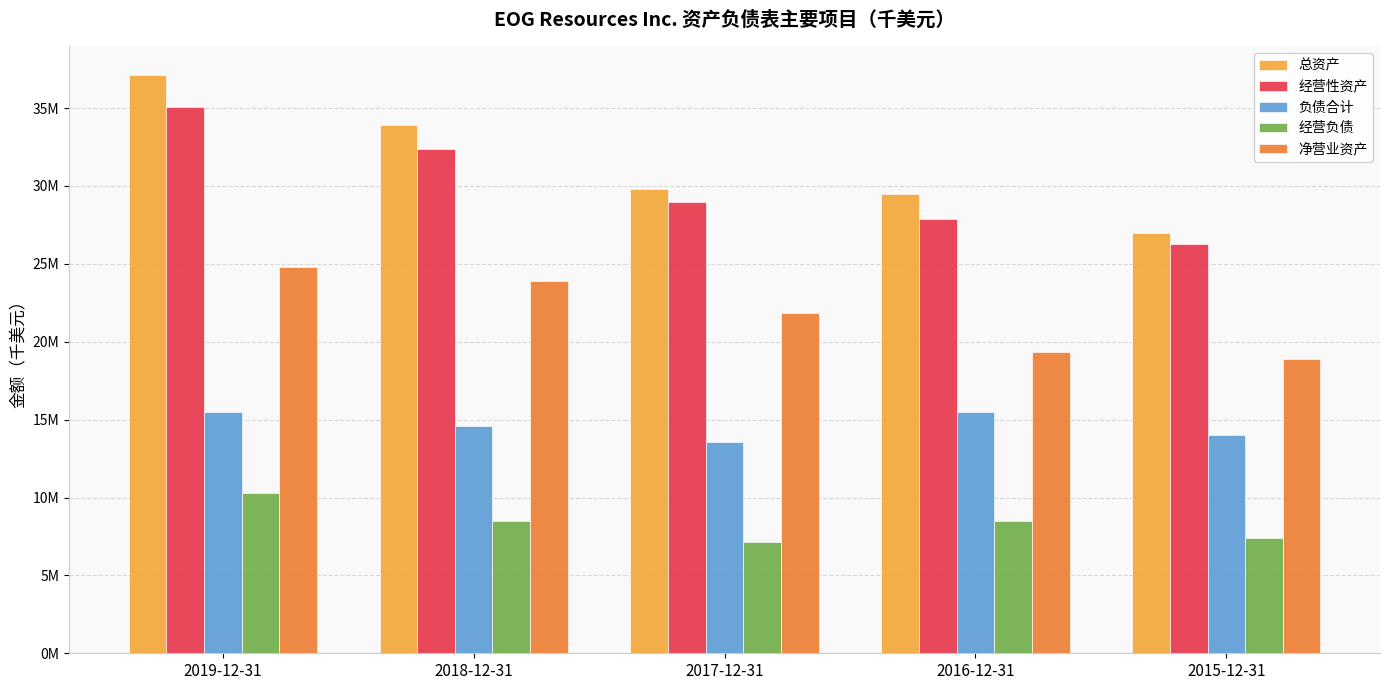

At how many categories does at least one series exceed 31517499?

2